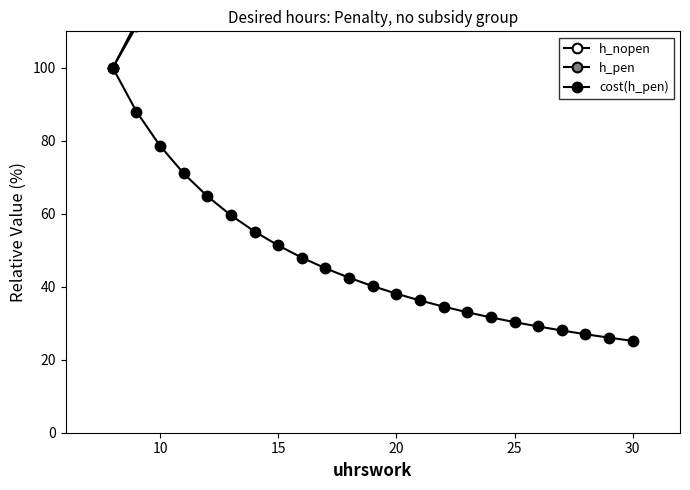

True or false: h_pen and h_nopen cross at least once.

False